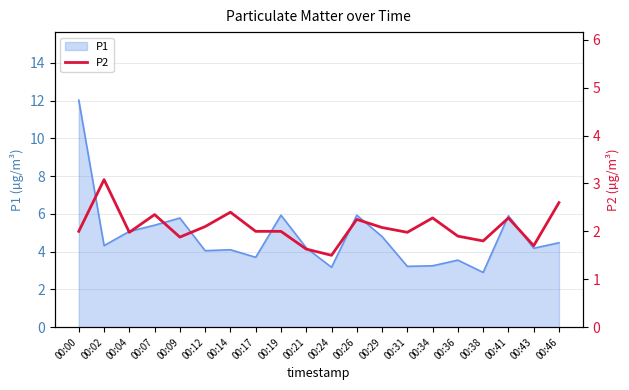

What is the value of the 2nd point from the left?

3.1